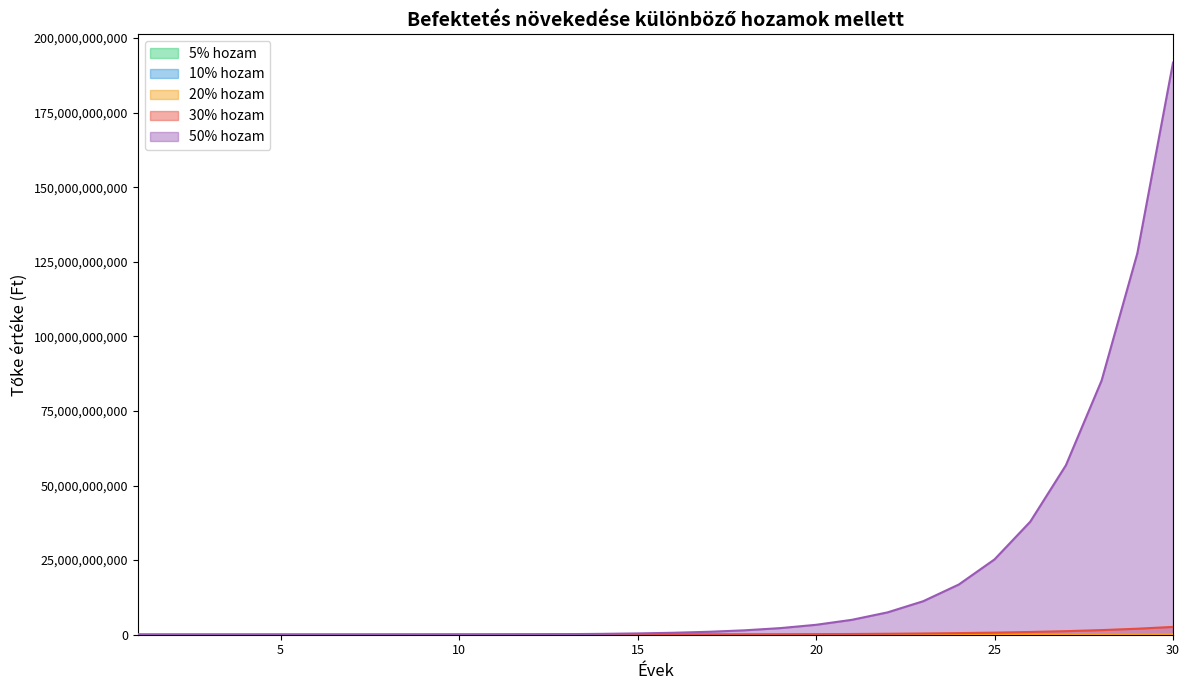

What are all the series names shown in the legend?

5% hozam, 10% hozam, 20% hozam, 30% hozam, 50% hozam